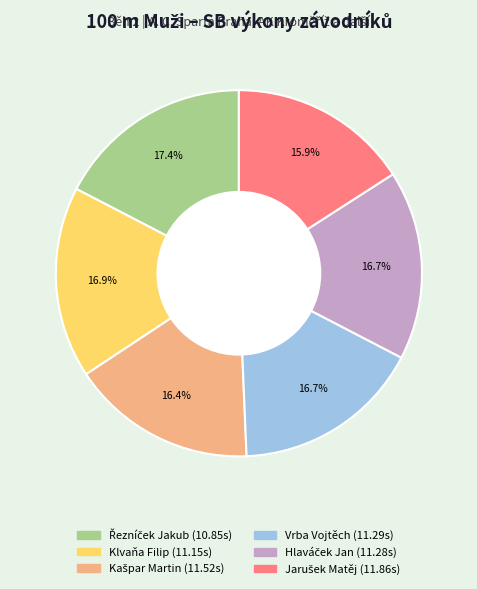

Is there a majority slice in this chart?

No